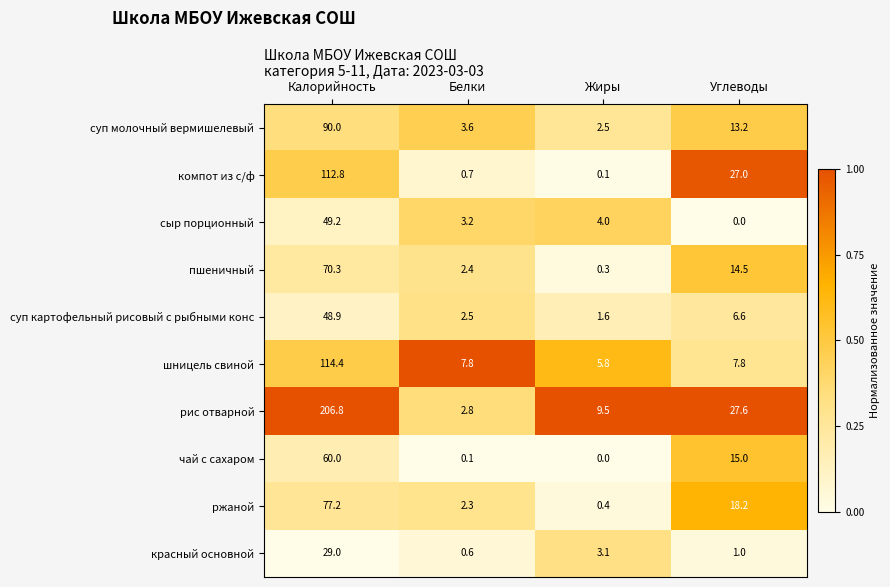

The суп молочный вермишелевый series shows 1.3 at Белки. True or false?

False